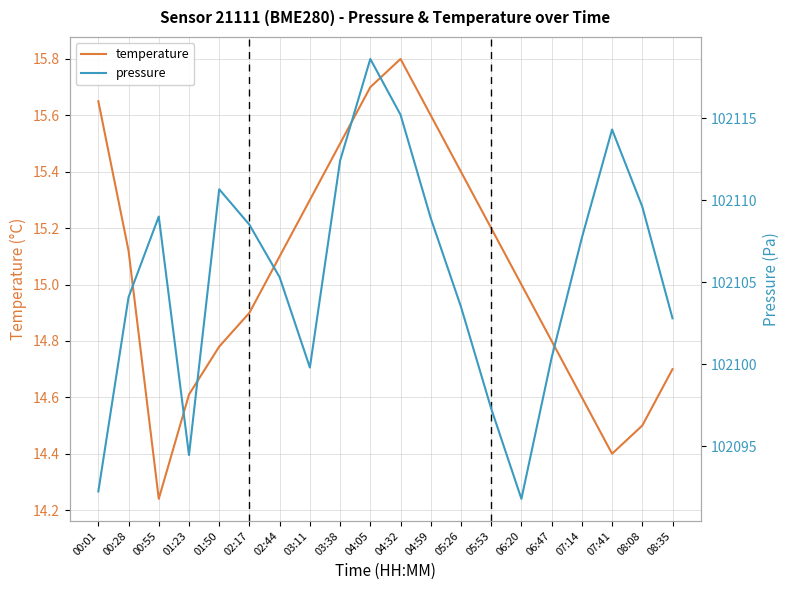

What are all the series names shown in the legend?

temperature, pressure